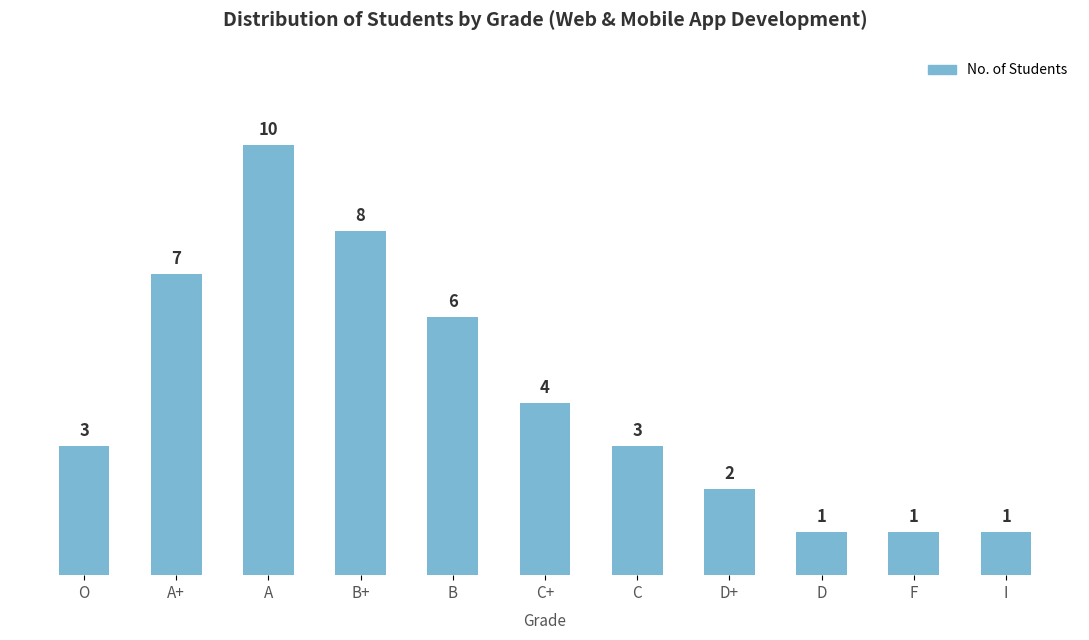

What position from the right is A+?

10